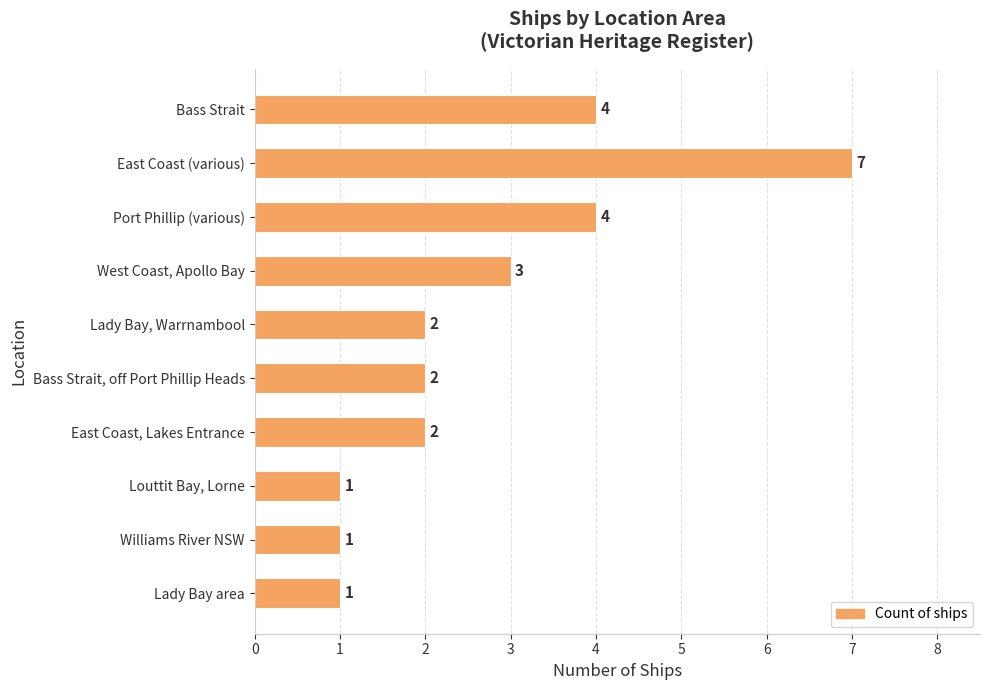

How many series are shown in this chart?

1